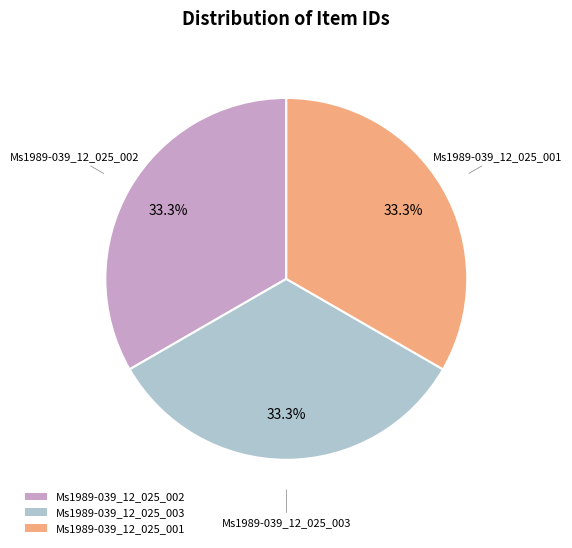

What portion of the pie excludes Ms1989-039_12_025_001?

66.7%